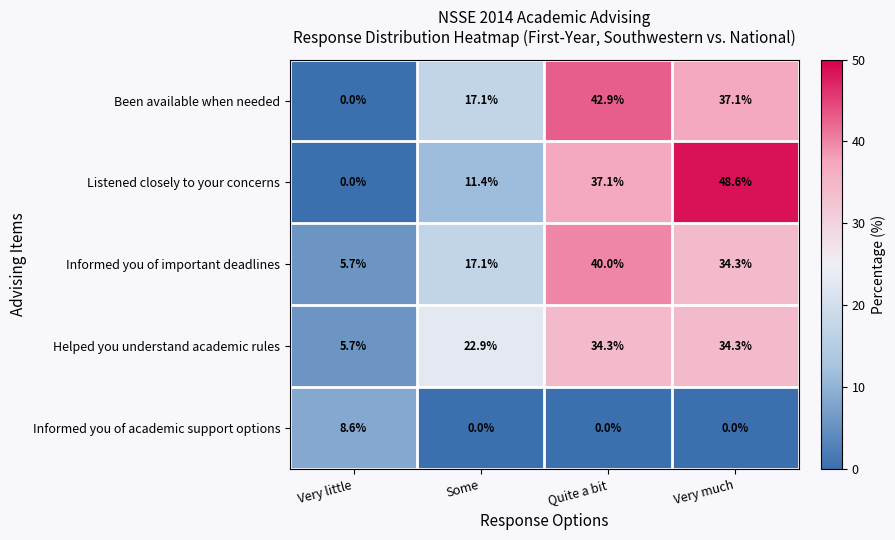

At Quite a bit, list the series in order from largest to smallest.

Been available when needed, Informed you of important deadlines, Listened closely to your concerns, Helped you understand academic rules, Informed you of academic support options